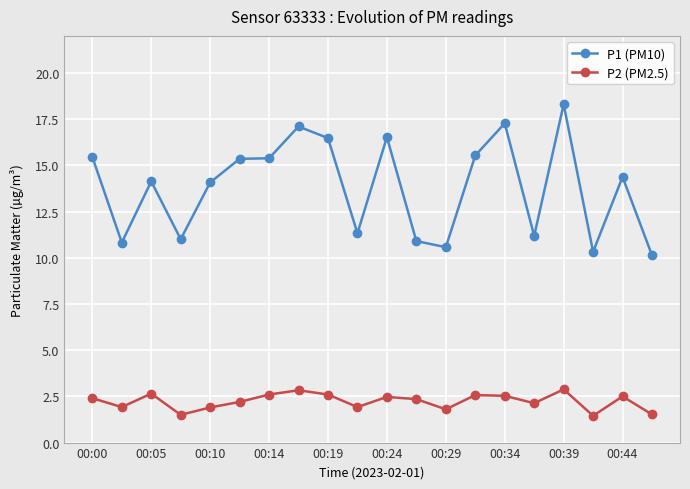

Which series has the widest spread of values?

P1 (PM10)